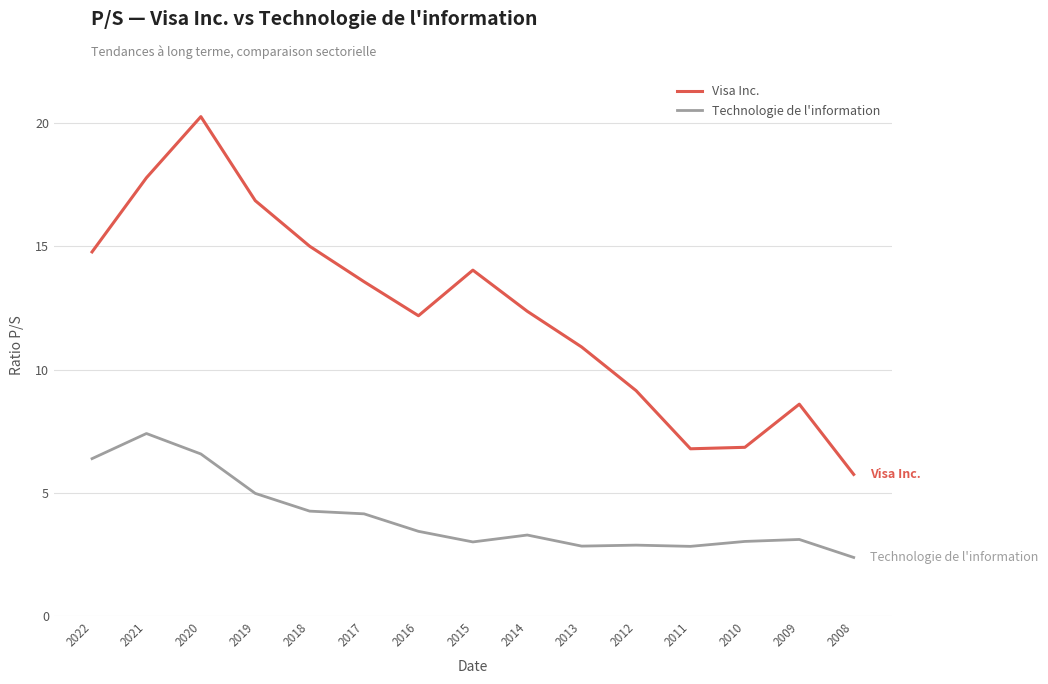

At which category does Visa Inc. reach its first local peak?

2020